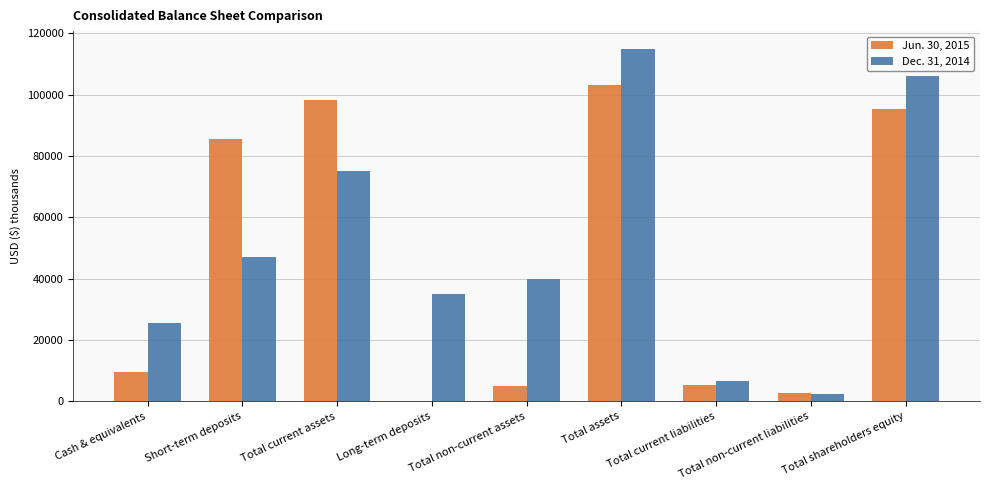

At which label is Jun. 30, 2015 closest to 51628?

Short-term deposits